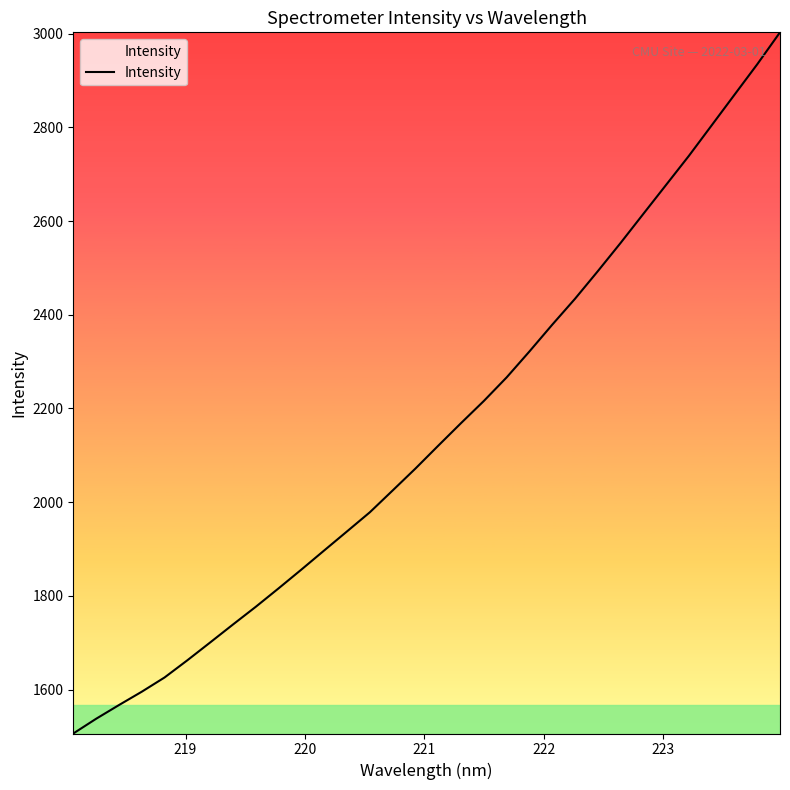

What is the minimum value shown in the chart?

1506.1